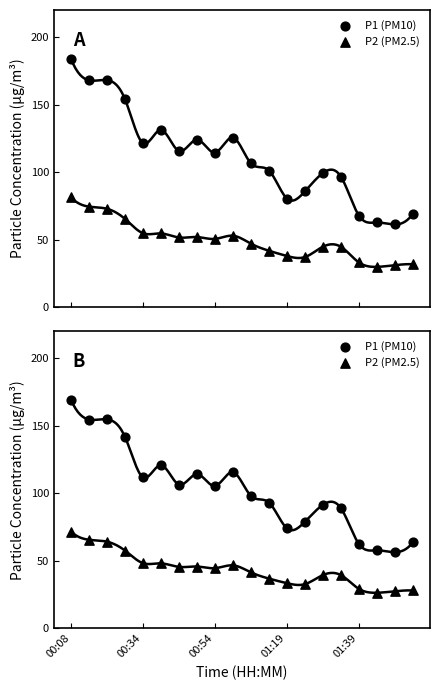

Which series contains the lowest Y value?

P2 (PM2.5)